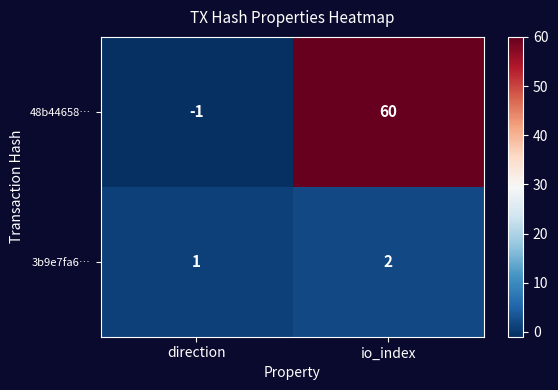

Count the number of categories in the chart.

2